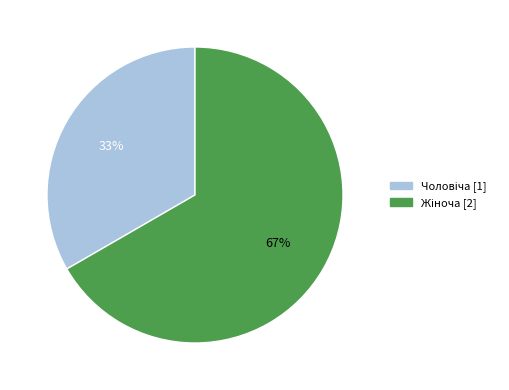

Is there a majority slice in this chart?

Yes